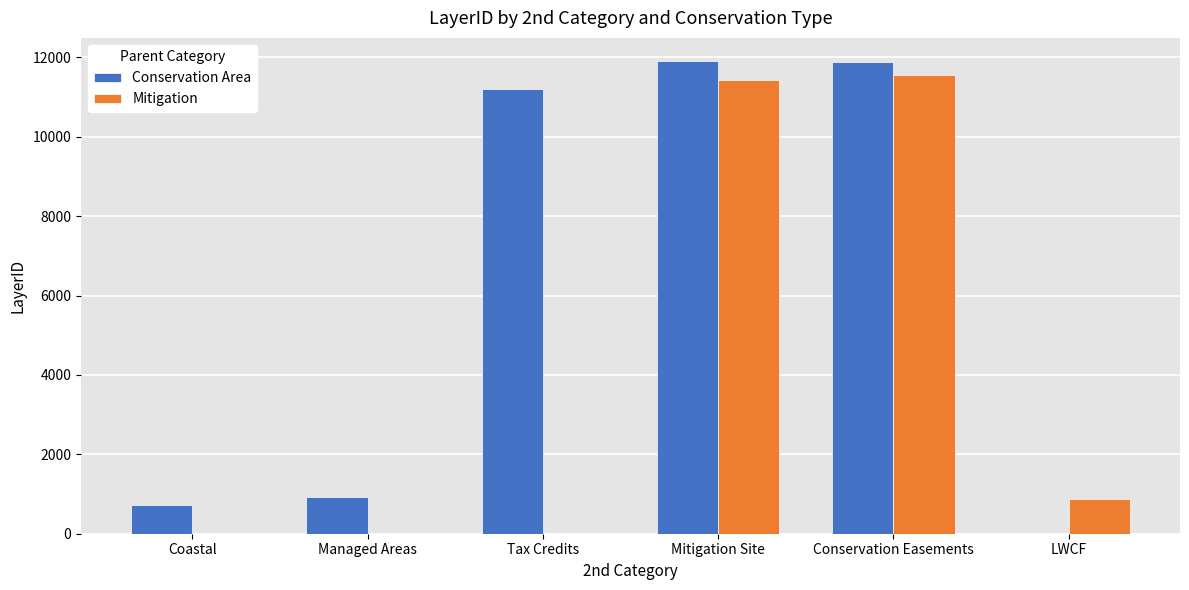

How many data points does each series have?

6